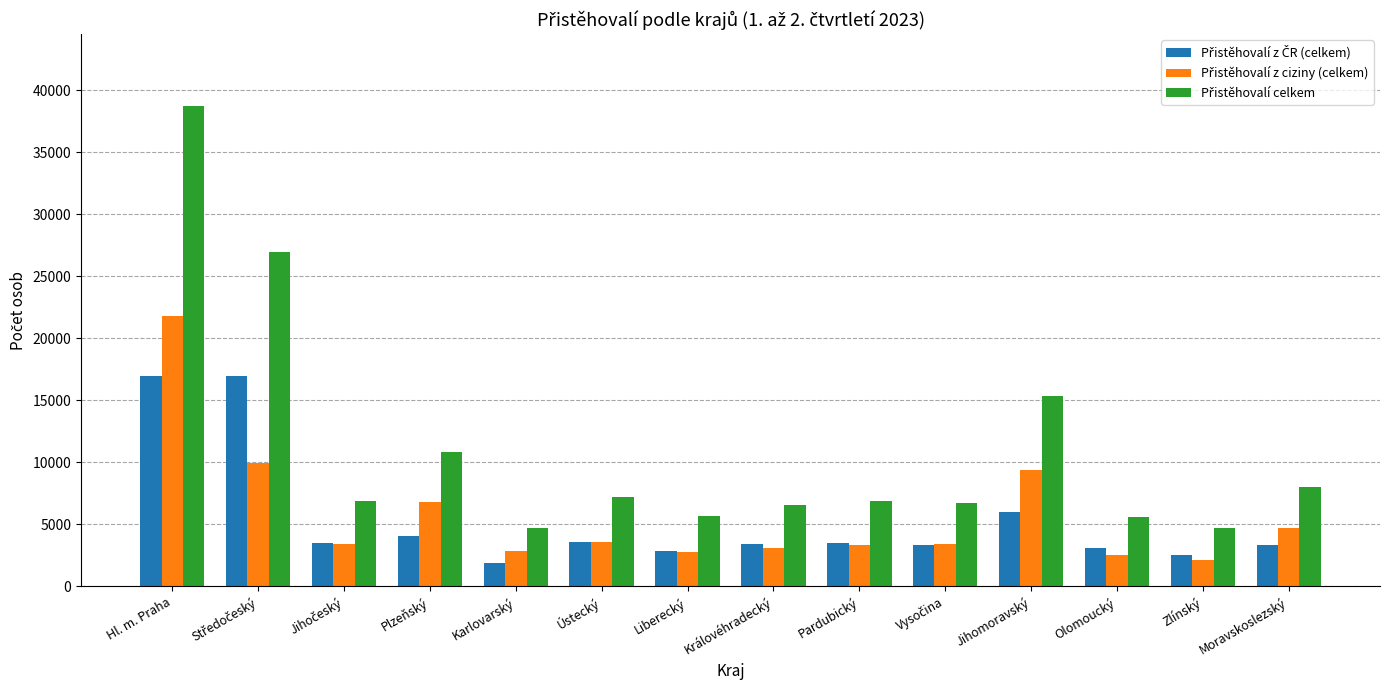

What is the label of the 8th bar from the left?

Královéhradecký